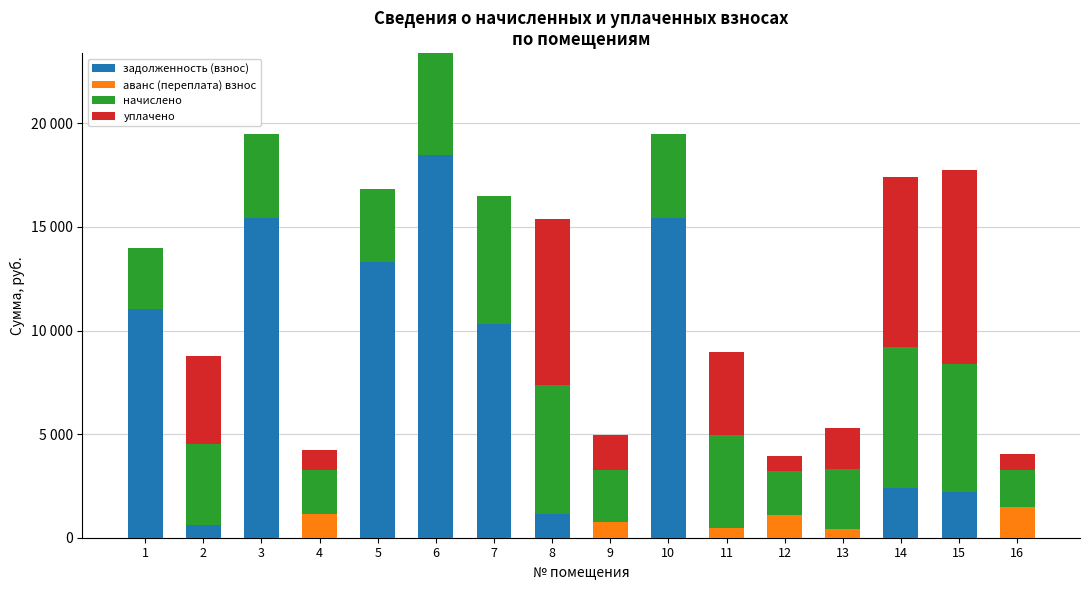

Are the bars horizontal?

No